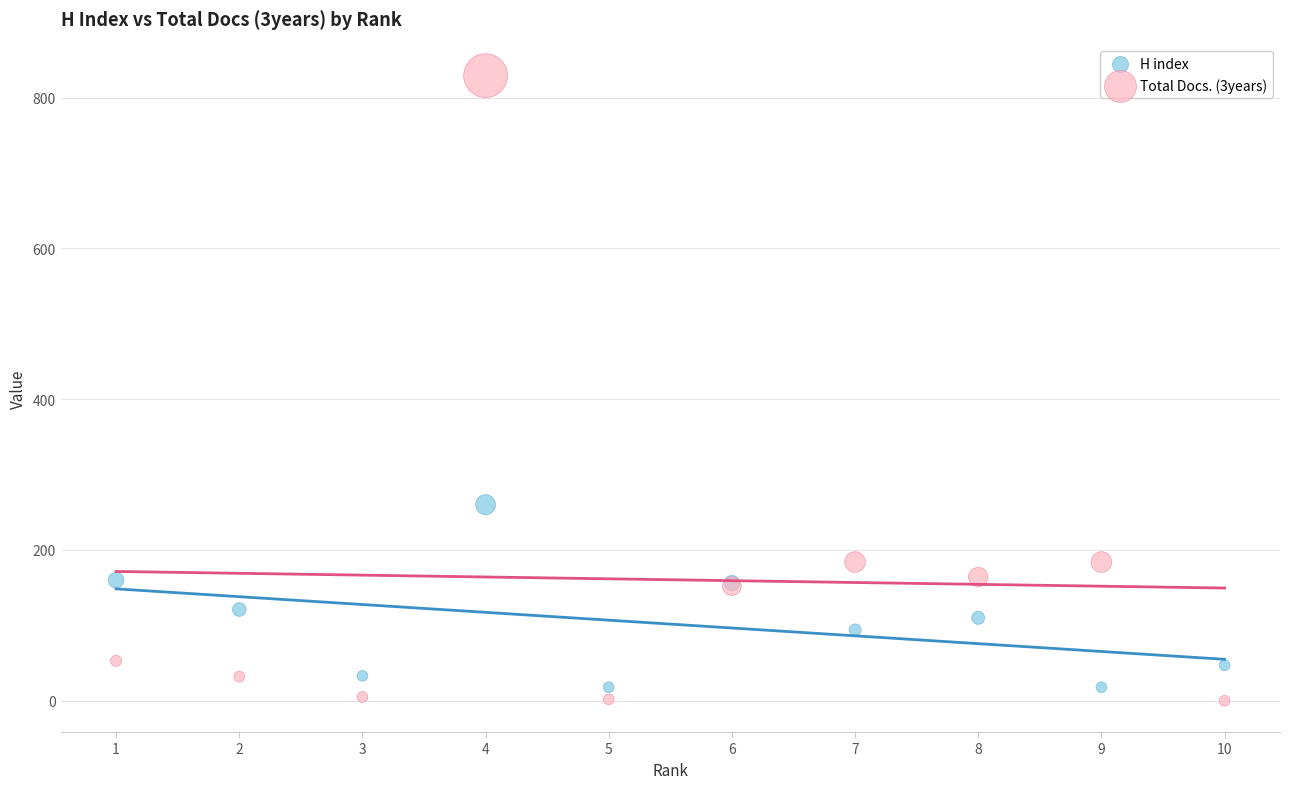

What are all the series names shown in the legend?

H index, Total Docs. (3years)